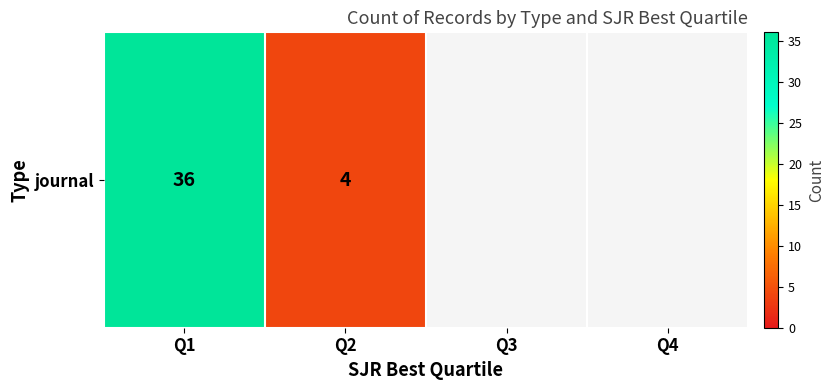

List the labels in order of value, smallest first.

Q2, Q3, Q4, Q1